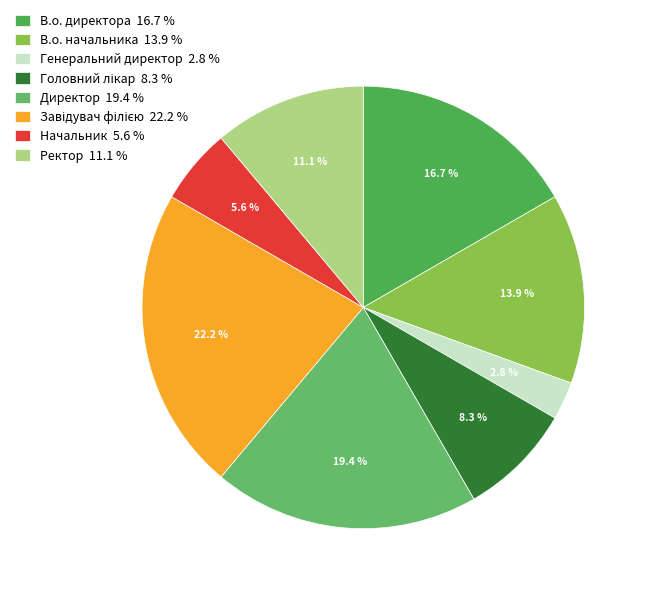

Do Генеральний директор and В.о. директора together represent more than half of the pie?

No